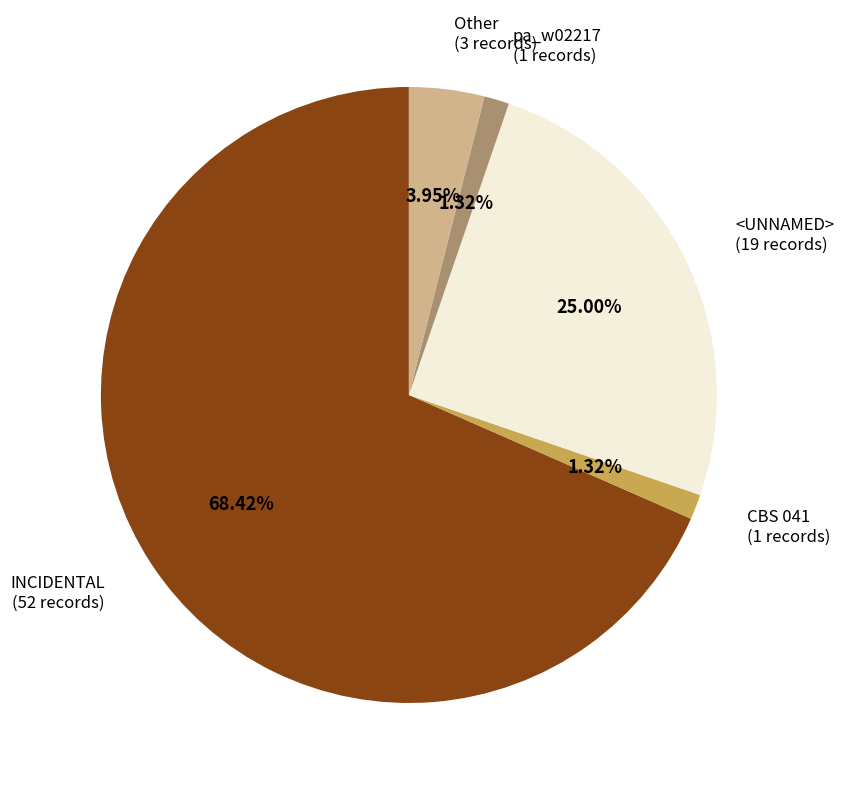

The Other slice represents 4% of the pie. True or false?

True